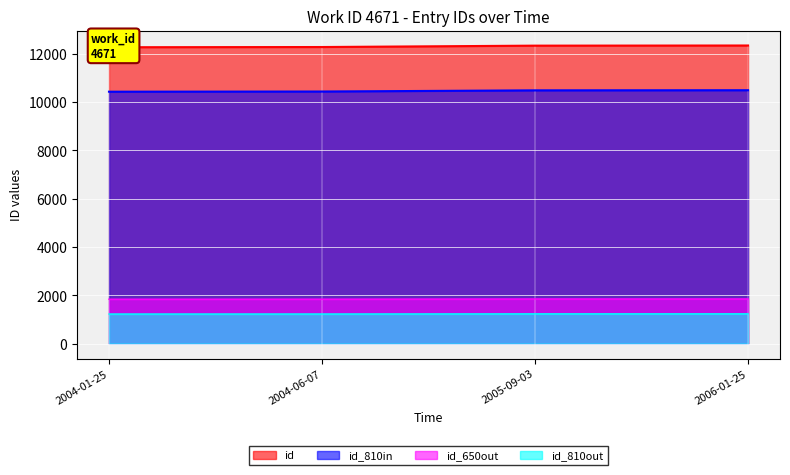

What position from the right is 2006-01-25?

1